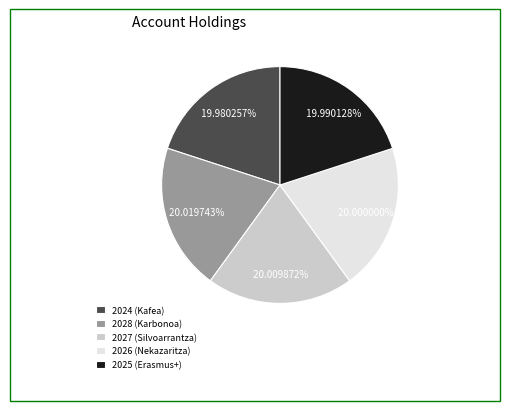

Do 2025 (Erasmus+) and 2028 (Karbonoa) together represent more than half of the pie?

No